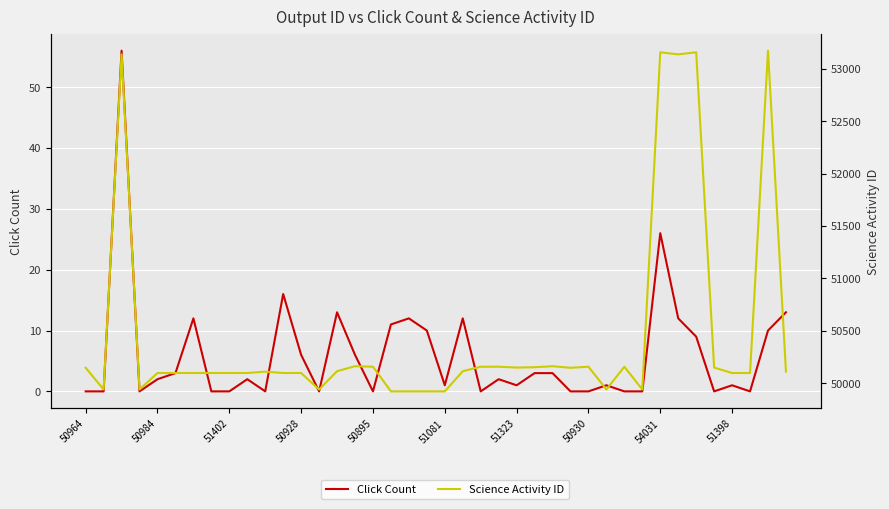

Count the number of categories in the chart.

40